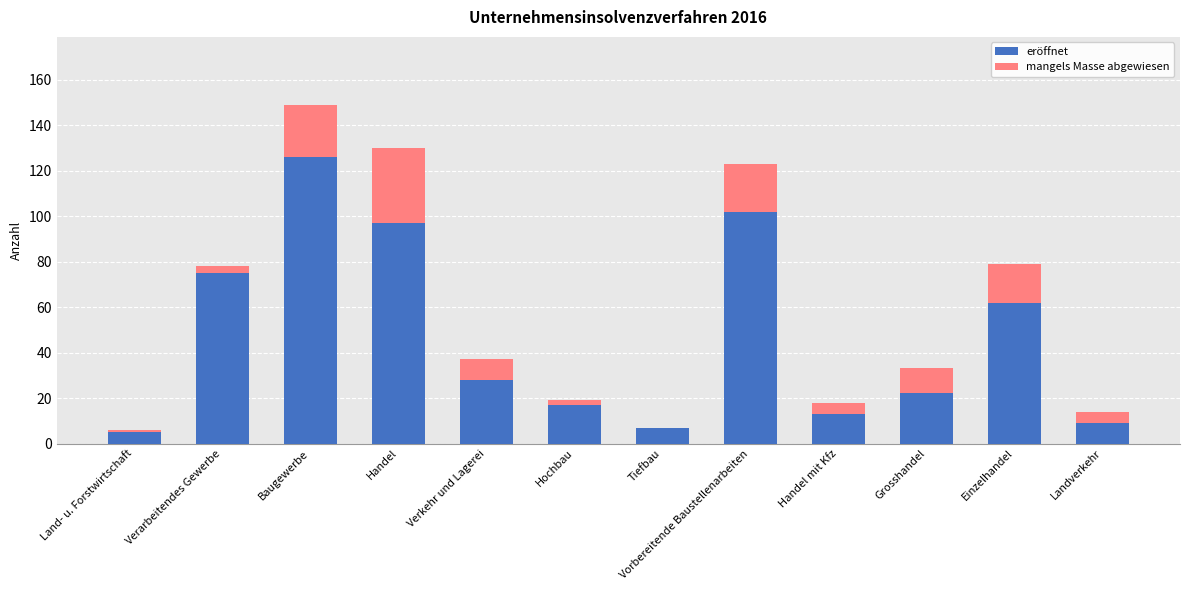

At which category is the sum across all series the highest?

Baugewerbe